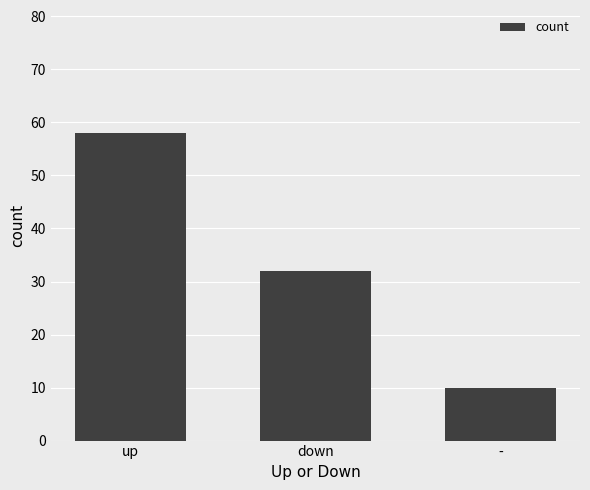

Which category has the lowest value across all series?

-